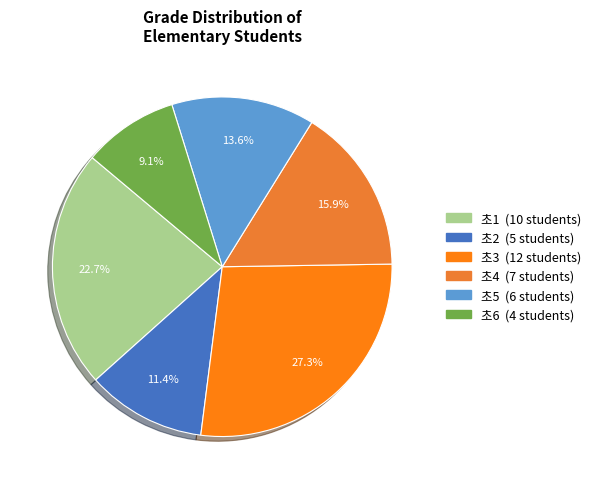

What percentage is NOT represented by 초2?

88.6%